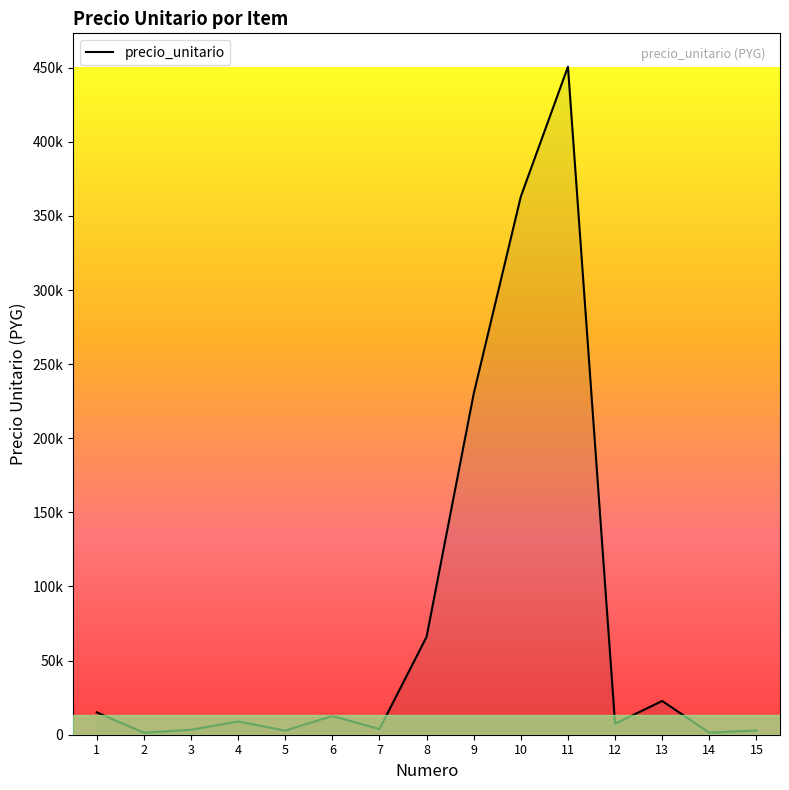

Is this an area chart (filled region under the line)?

Yes